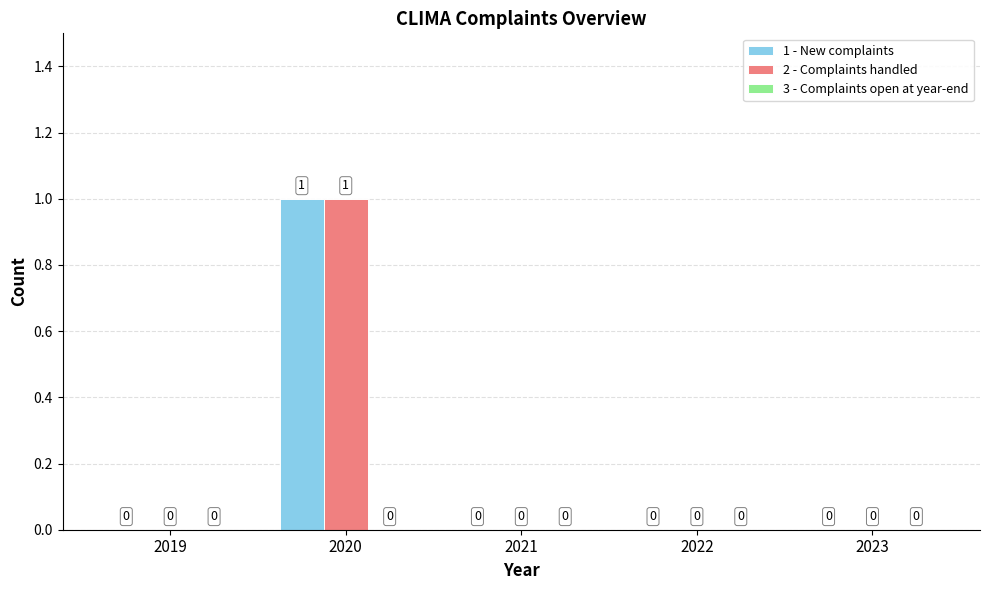

How many groups of bars are there?

5